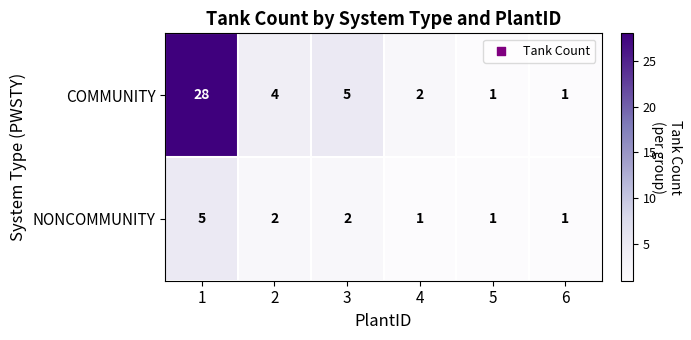

How many values in the NONCOMMUNITY series are below 2?

3